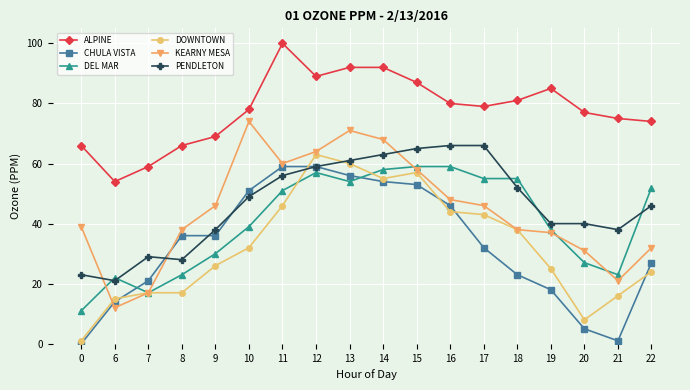

Is the value of PENDLETON at 7 greater than the value of DOWNTOWN at 22?

Yes